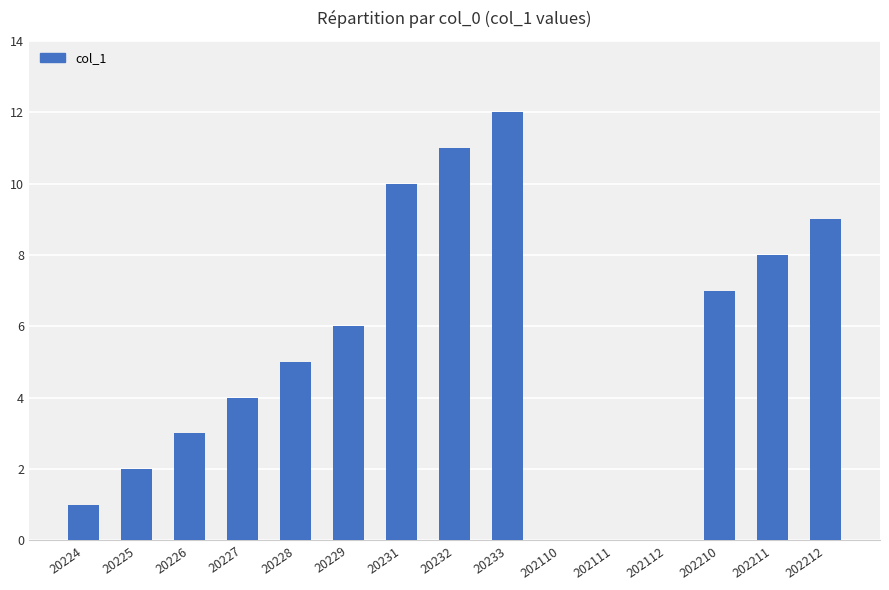

Is it true that the value at 20229 is 6?

True